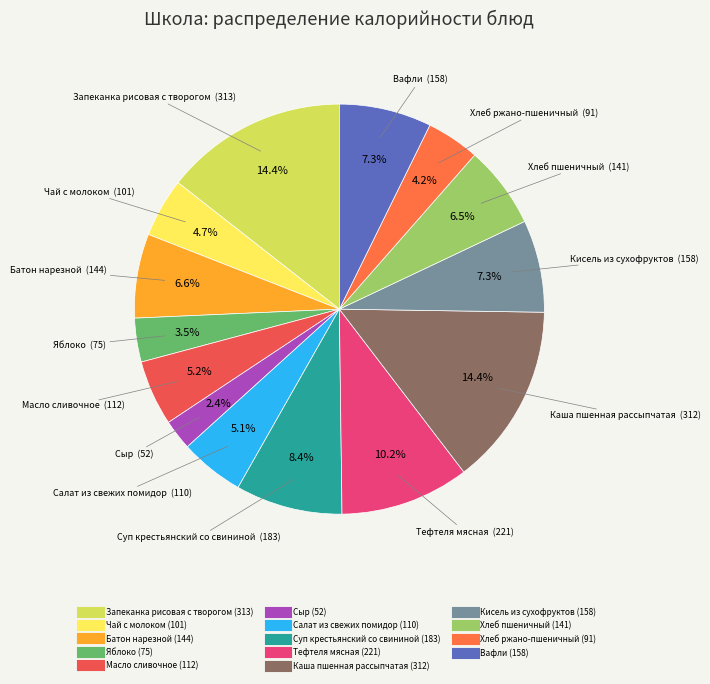

Is there any slice that represents more than half of the pie?

No